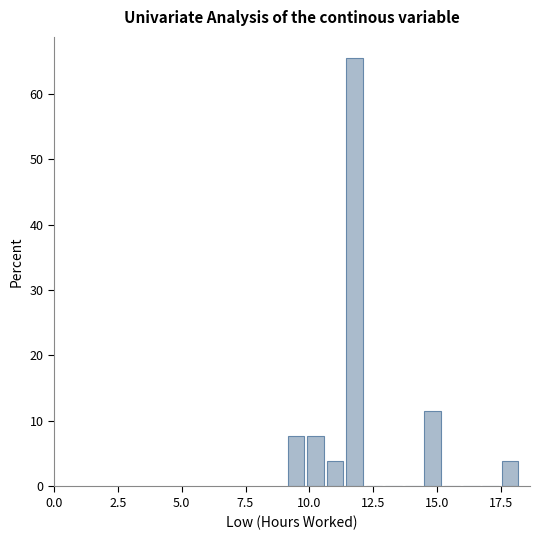

Around what value on the x-axis is the tallest bar? Give the approximate position of its centre, as read against the axis.

12.0